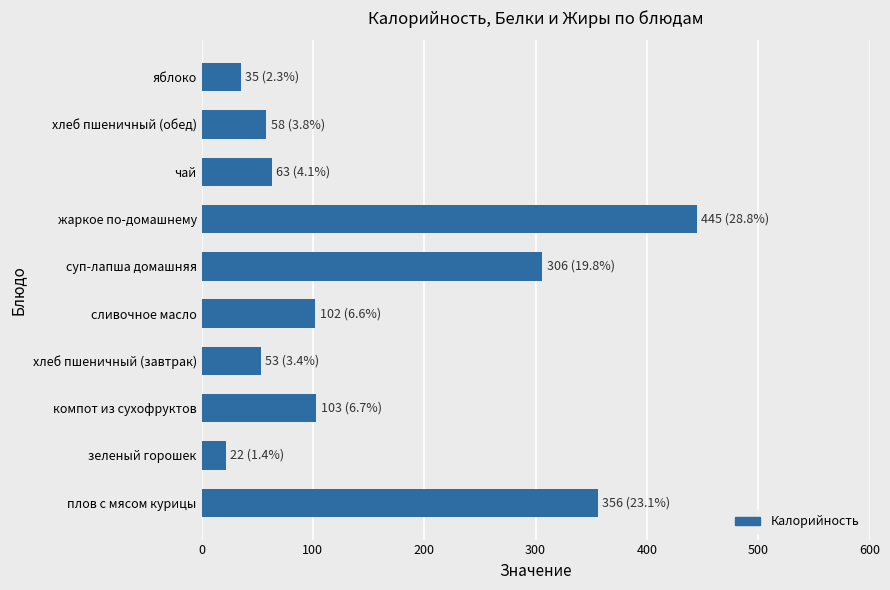

What is the change in value from компот из сухофруктов to жаркое по-домашнему?

+342.0